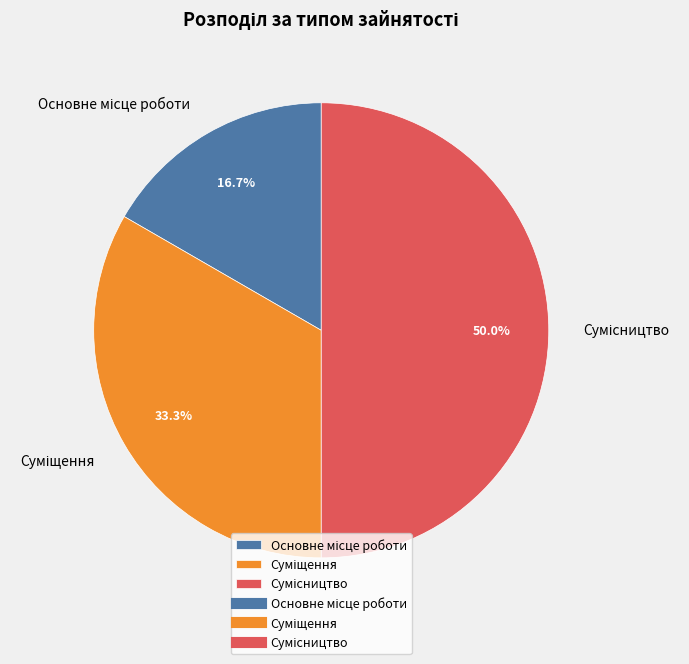

To the nearest percent, what is the difference between the largest and smallest slice percentages?

33%